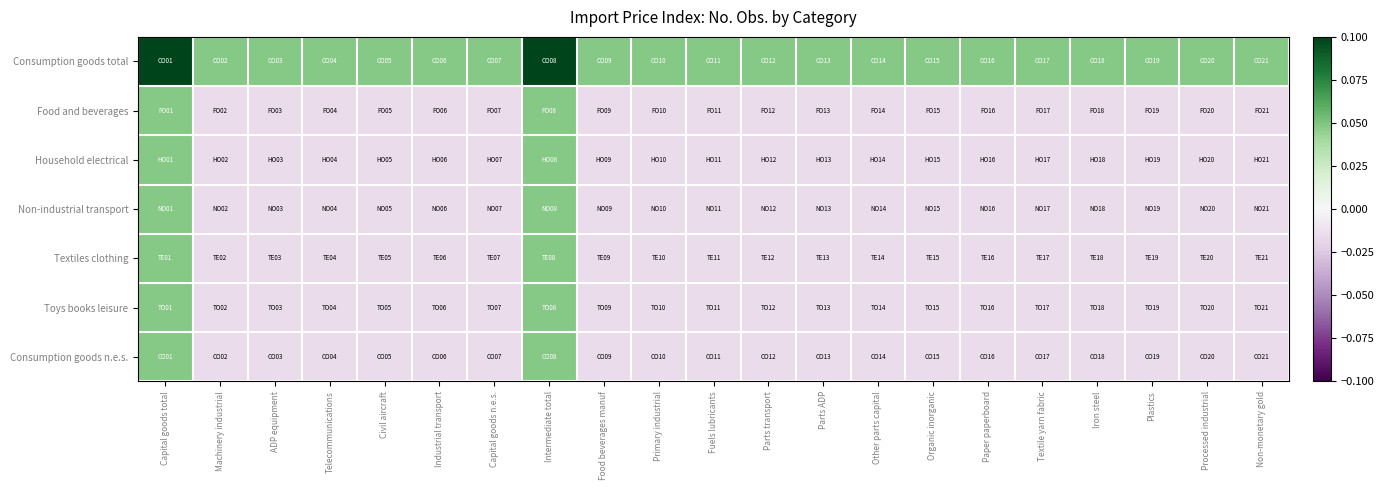

How many distinct data groups are displayed?

7